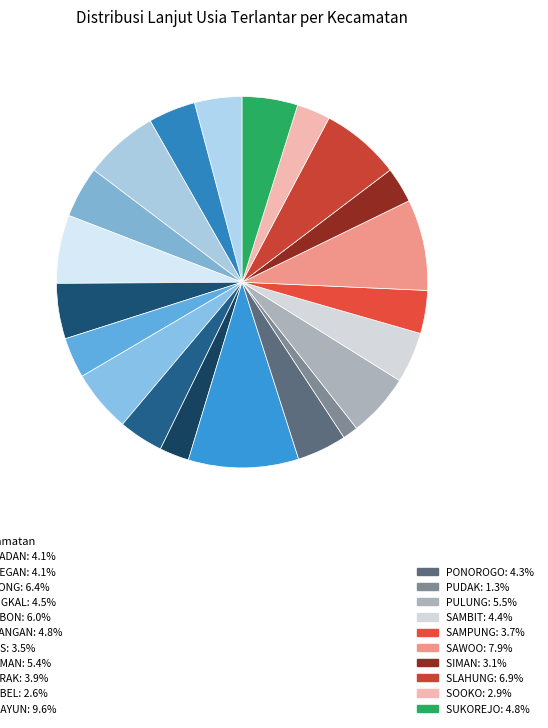

Rank the categories by value from highest to lowest.

NGRAYUN, SAWOO, SLAHUNG, BALONG, JAMBON, PULUNG, KAUMAN, SUKOREJO, JENANGAN, BUNGKAL, SAMBIT, PONOROGO, BABADAN, BADEGAN, MLARAK, SAMPUNG, JETIS, SIMAN, SOOKO, NGEBEL, PUDAK